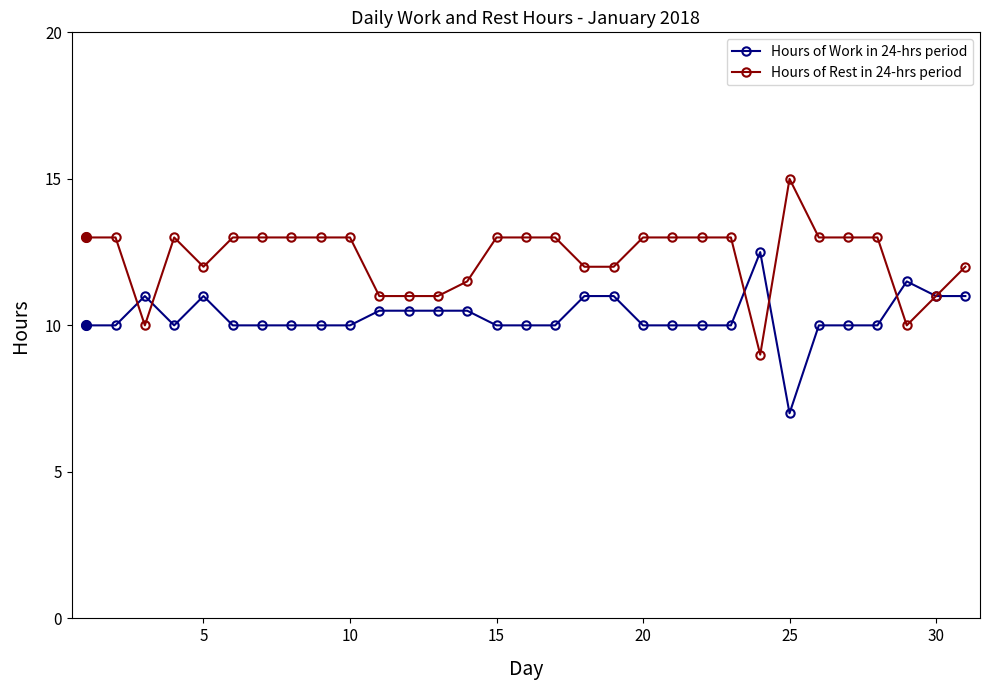

Which series has the largest total across all categories?

Hours of Rest in 24-hrs period